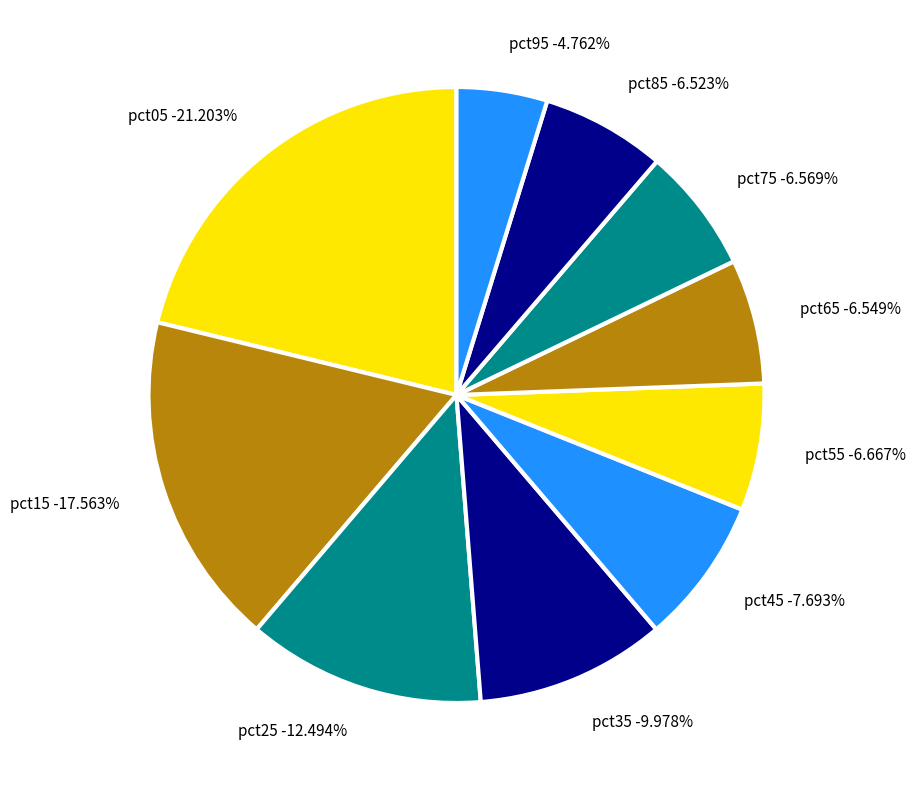

To the nearest percent, what is the difference between the largest and smallest slice percentages?

16%